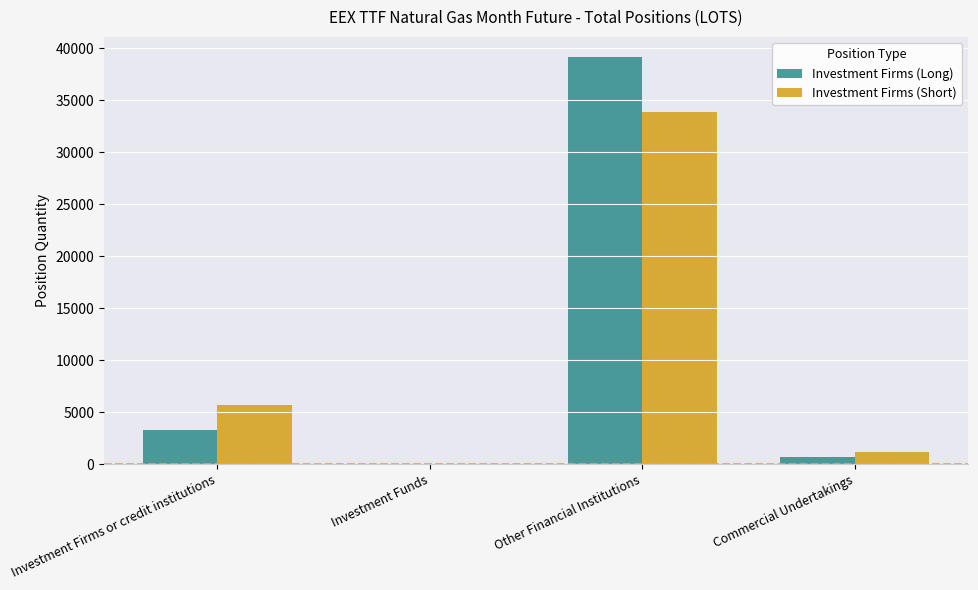

Is it true that Investment Firms (Long) equals 3312.0 at Investment Firms or credit institutions?

True